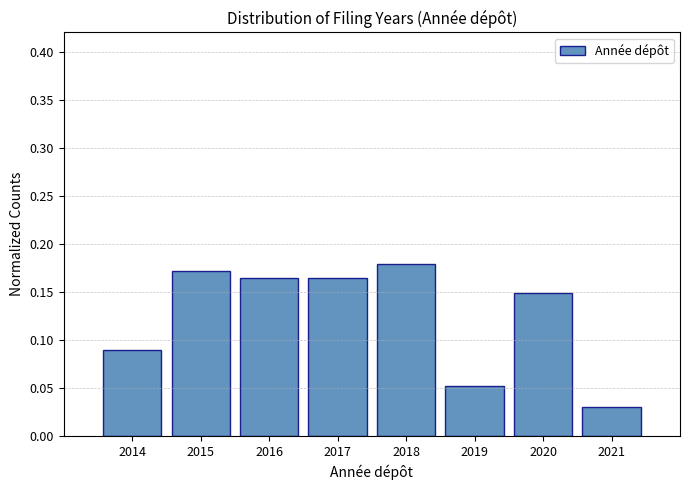

Reading left to right, list every bar in this chart as the range it spans on the x-axis followed by its height. The values are not printed on the chart, so give them approximately, as read against the axis.

2013.5 to 2014.5: 0.090
2014.5 to 2015.5: 0.170
2015.5 to 2016.5: 0.165
2016.5 to 2017.5: 0.165
2017.5 to 2018.5: 0.180
2018.5 to 2019.5: 0.050
2019.5 to 2020.5: 0.150
2020.5 to 2021.5: 0.030